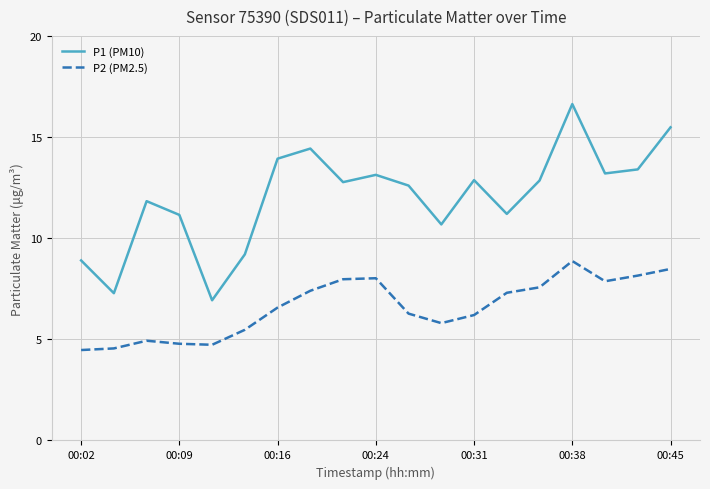

What is the difference between the maximum and minimum values in the P2 (PM2.5) series?

4.4